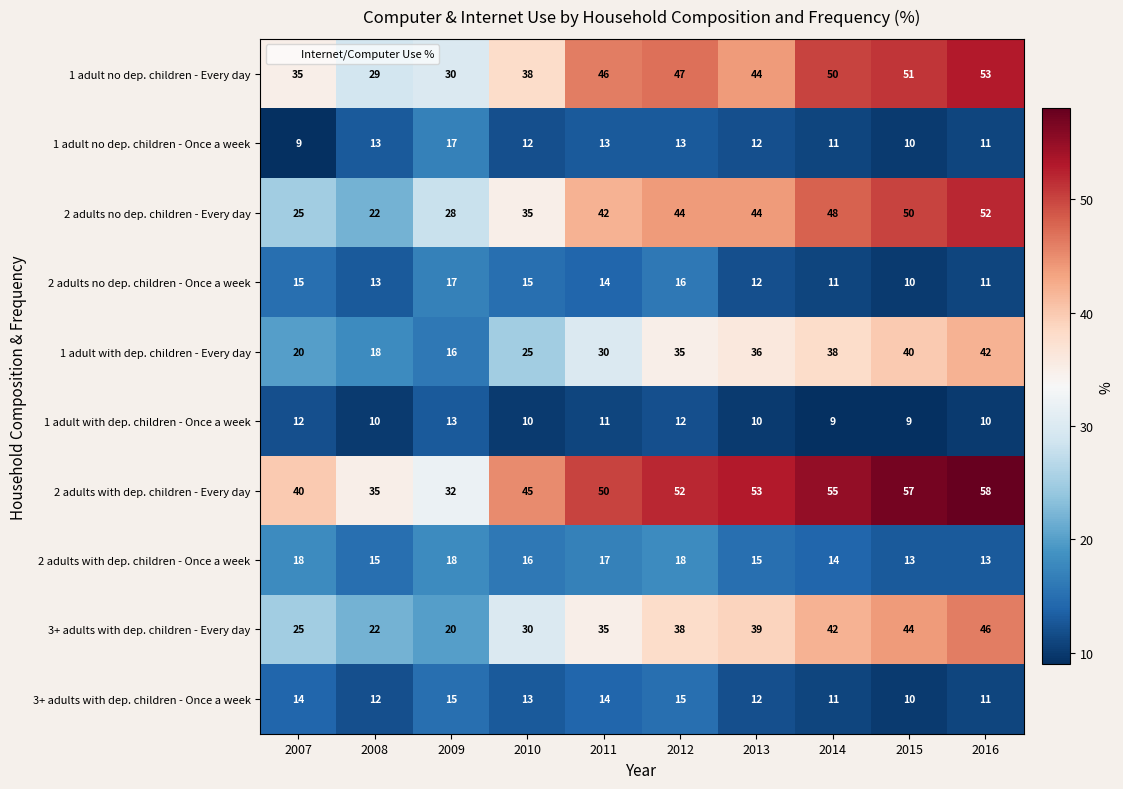

What is the difference between the 2 adults no dep. children - Every day values at 2010 and 2011?

7